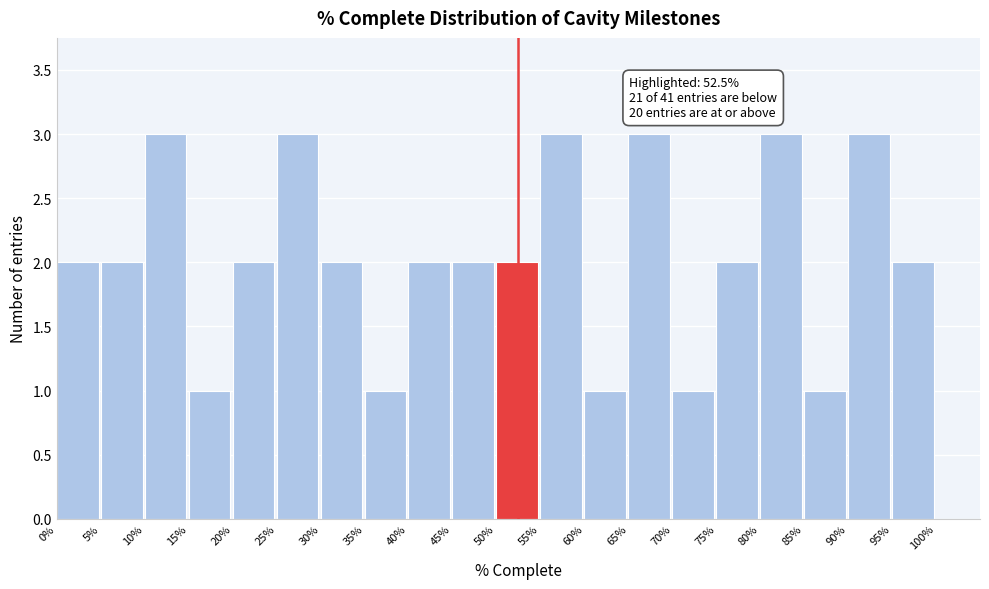

Reading left to right, transcribe all the data shown in this chart.

0%=2	5%=2	10%=3	15%=1	20%=2	25%=3	30%=2	35%=1	40%=2	45%=2	50%=2	55%=3	60%=1	65%=3	70%=1	75%=2	80%=3	85%=1	90%=3	95%=2